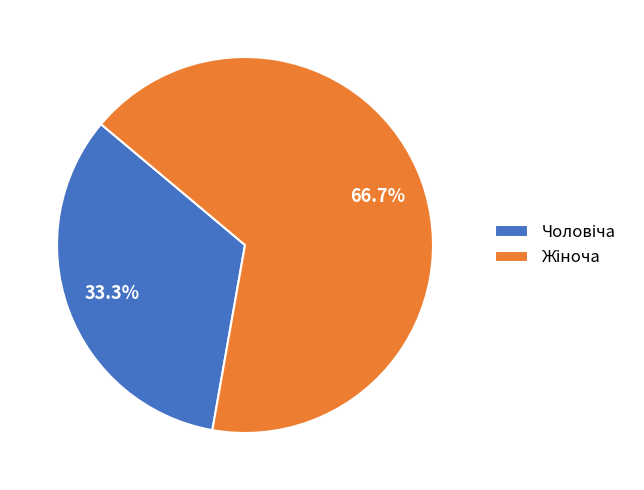

Is there a majority slice in this chart?

Yes